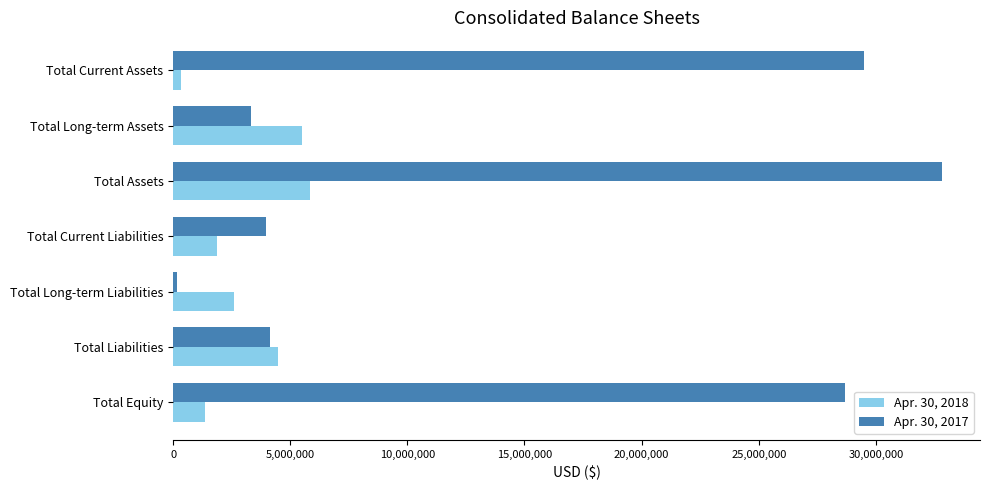

True or false: Apr. 30, 2017 has a value of 28681791 at Total Equity.

True